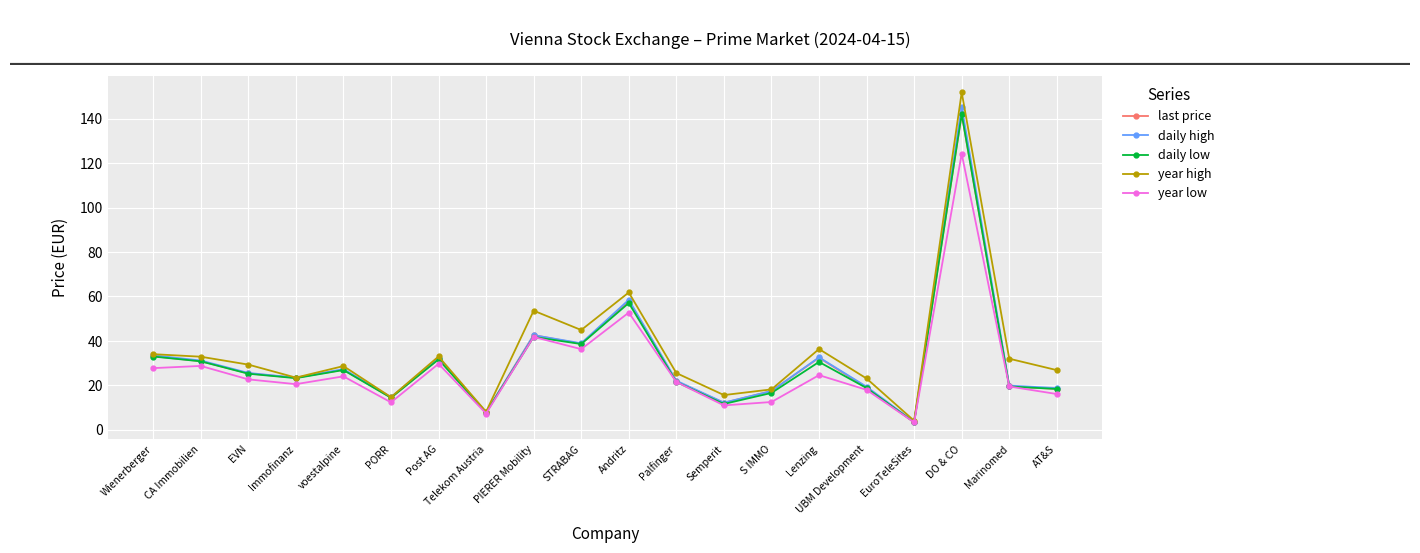

At which category does year low reach its first local valley?

Immofinanz